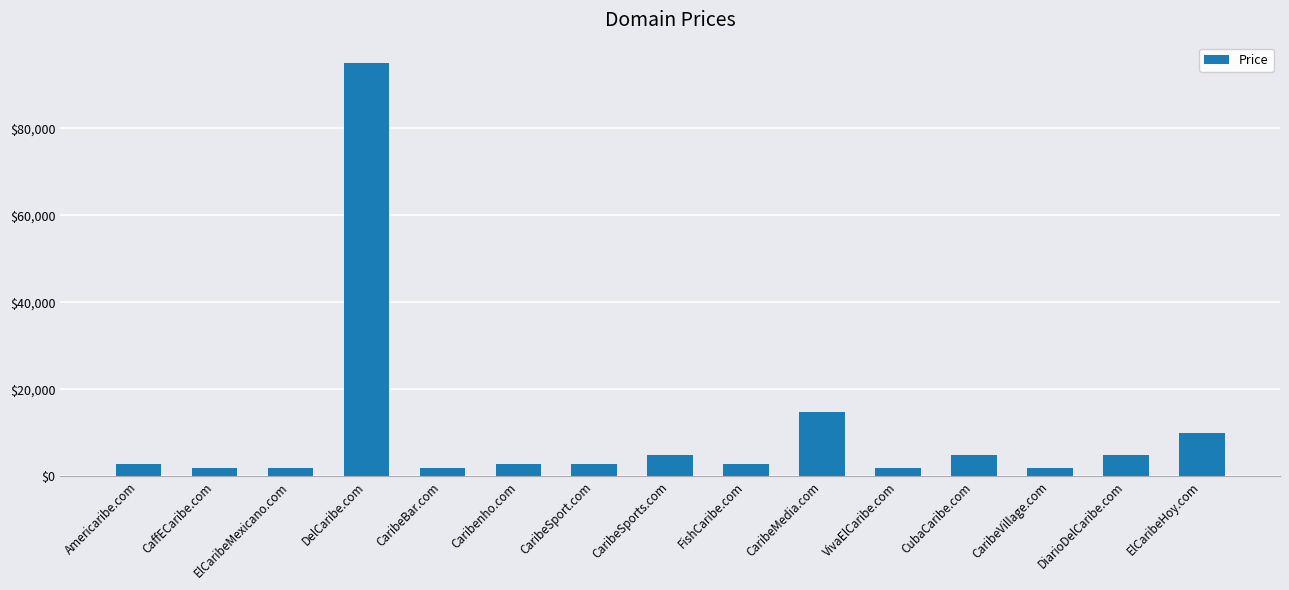

Between CaribeSport.com and CaribeMedia.com, which is larger?

CaribeMedia.com